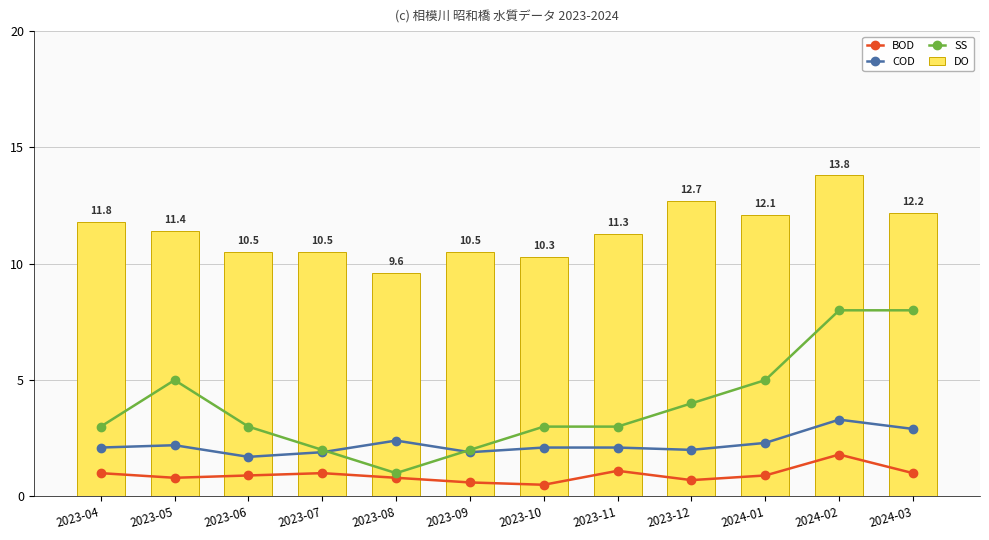

What is the spread (max minus min) of values at 2023-12?

12.0